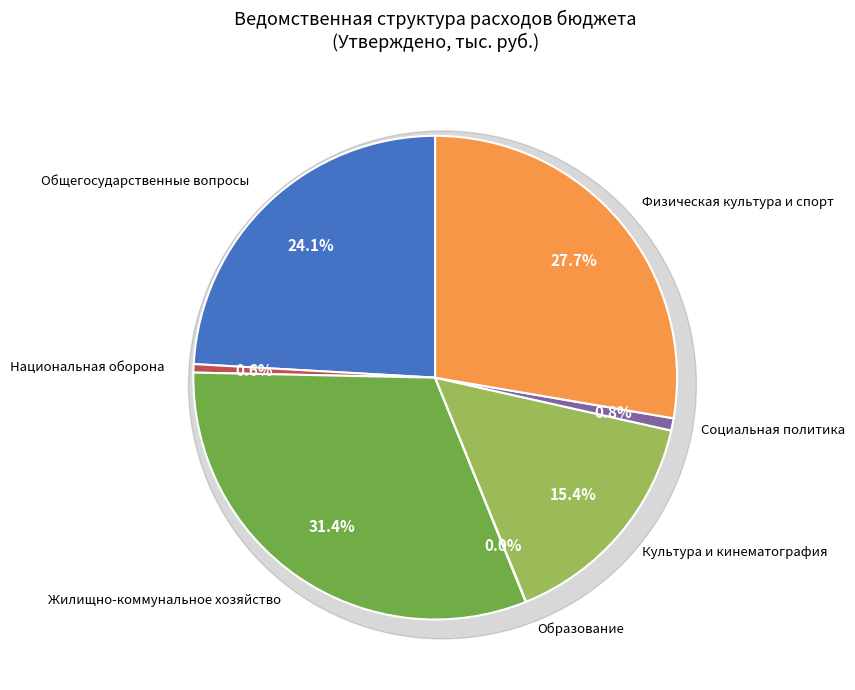

Combined, do Социальная политика and Жилищно-коммунальное хозяйство account for over 50%?

No